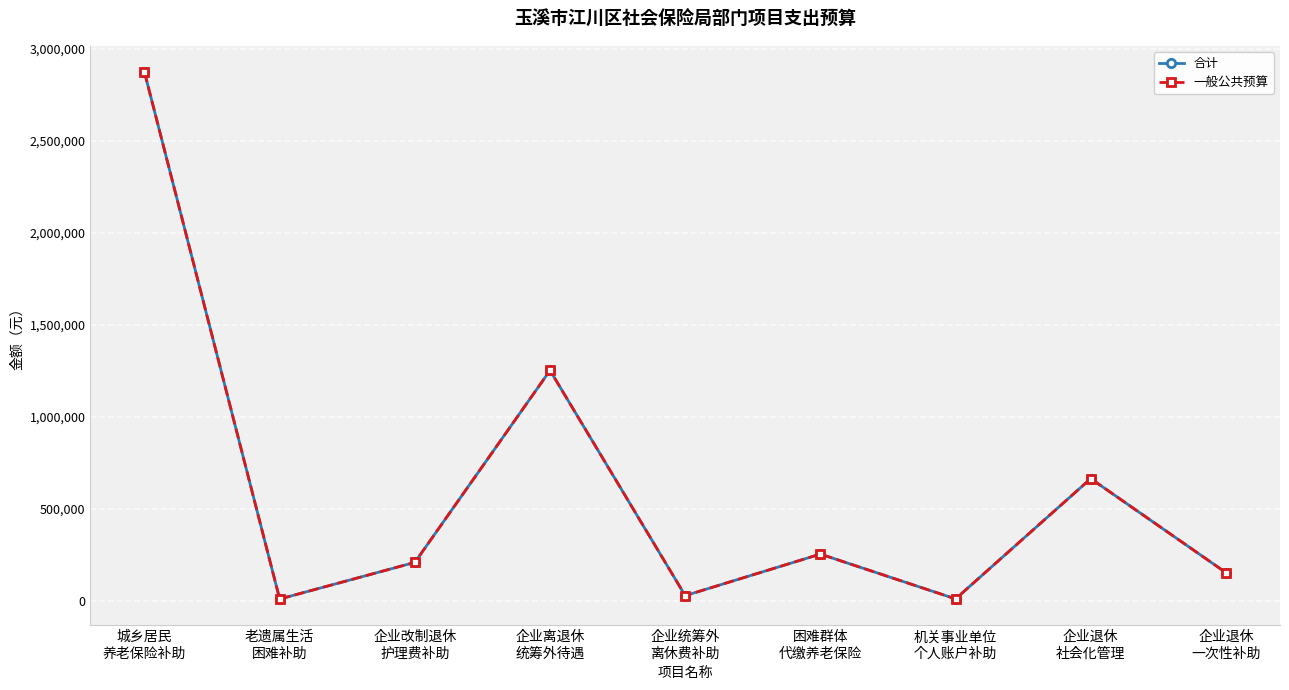

Between 企业离退休
统筹外待遇 and 企业退休
一次性补助, which is larger?

企业离退休
统筹外待遇